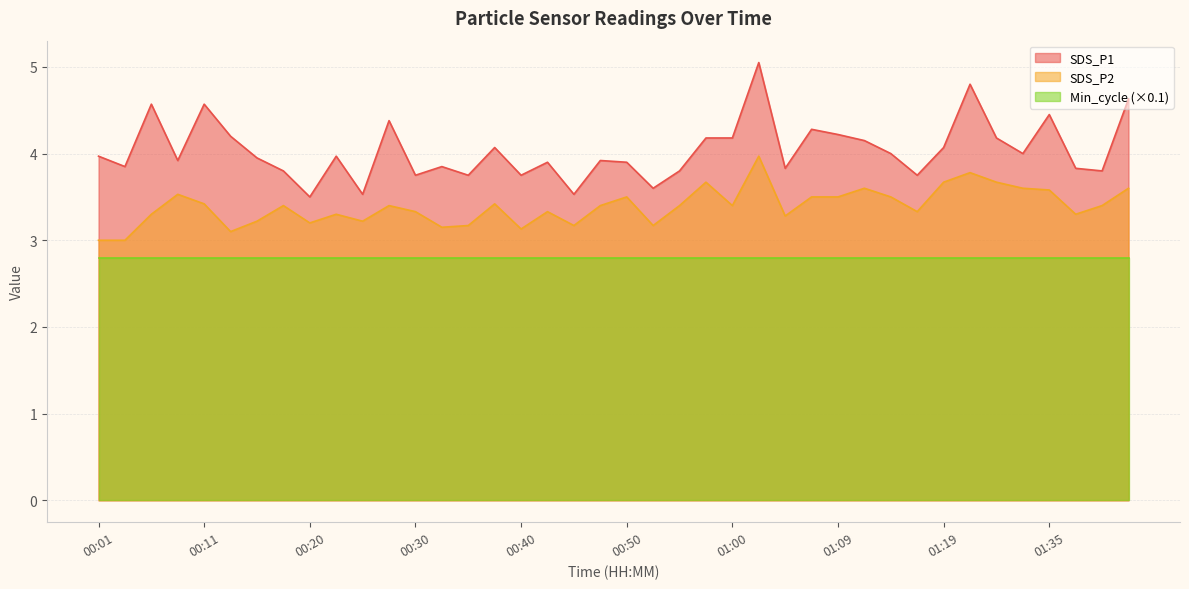

Rank the series by their maximum value, from highest to lowest.

SDS_P1, SDS_P2, Min_cycle (×0.1)